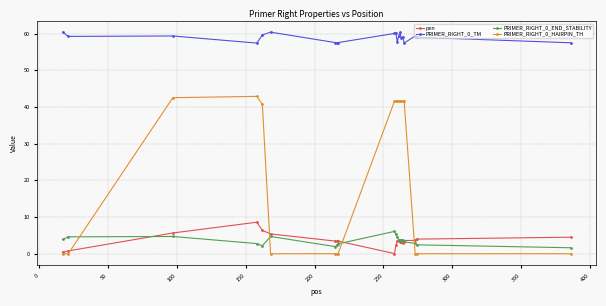

What is the greatest value displayed?

60.4